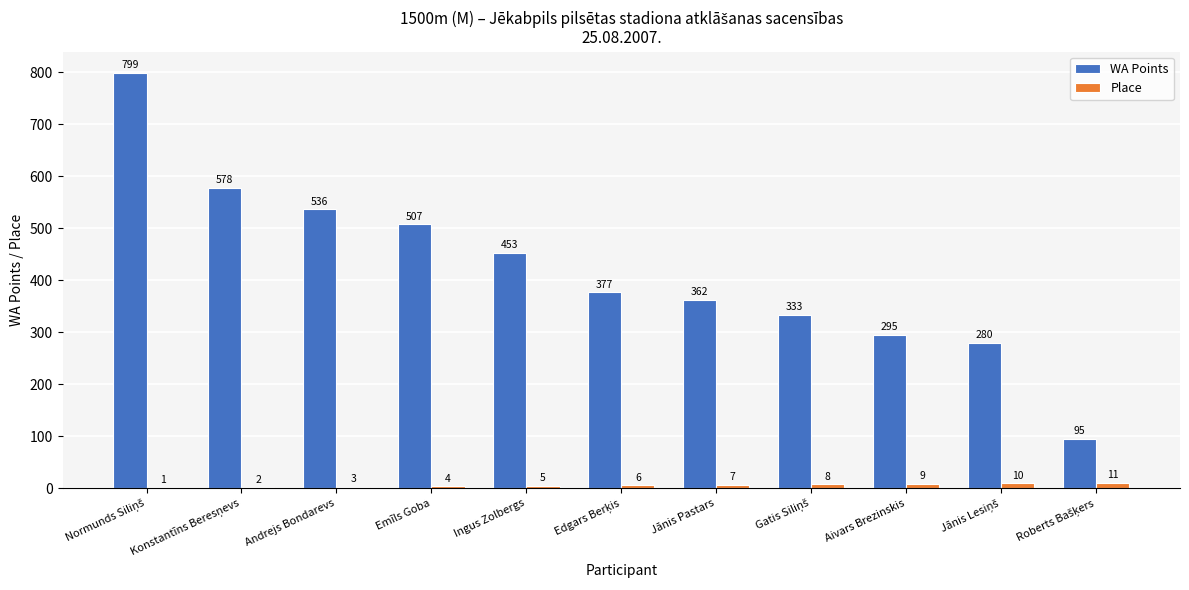

Reading left to right, extract all data points from this chart.

WA Points: 799	578	536	507	453	377	362	333	295	280	95
Place: 1	2	3	4	5	6	7	8	9	10	11